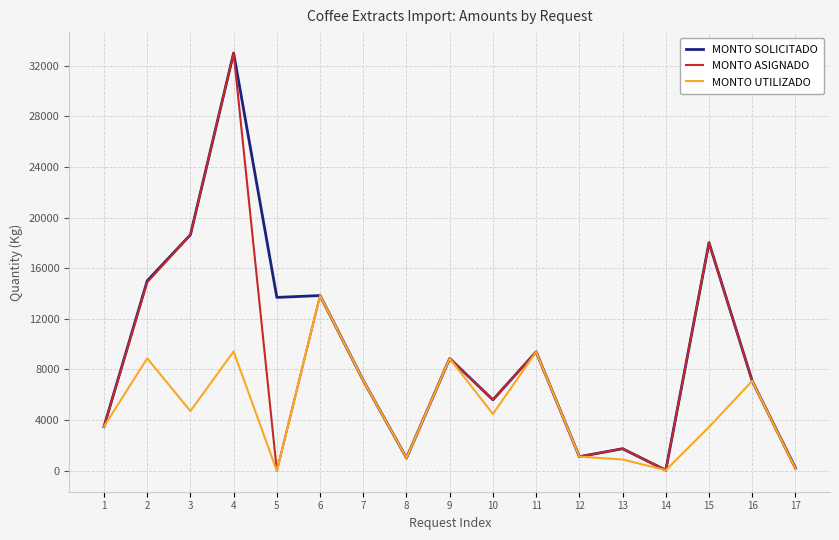

What is the spread (max minus min) of values at 16?

0.7